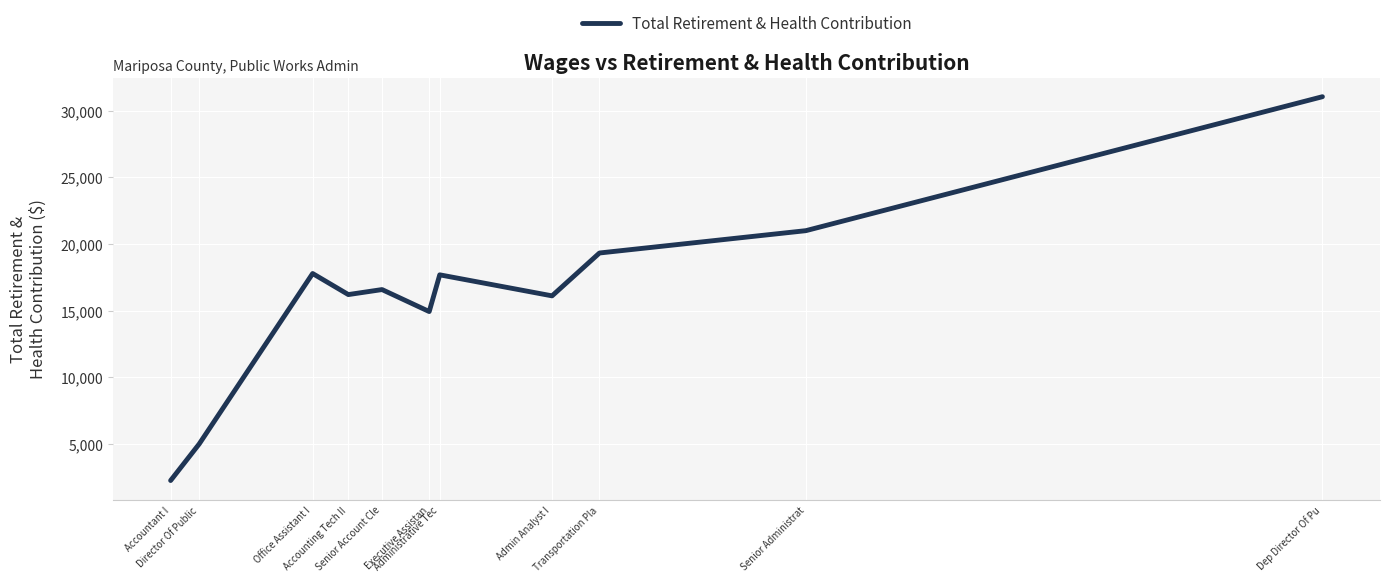

What is the smallest value displayed?

2260